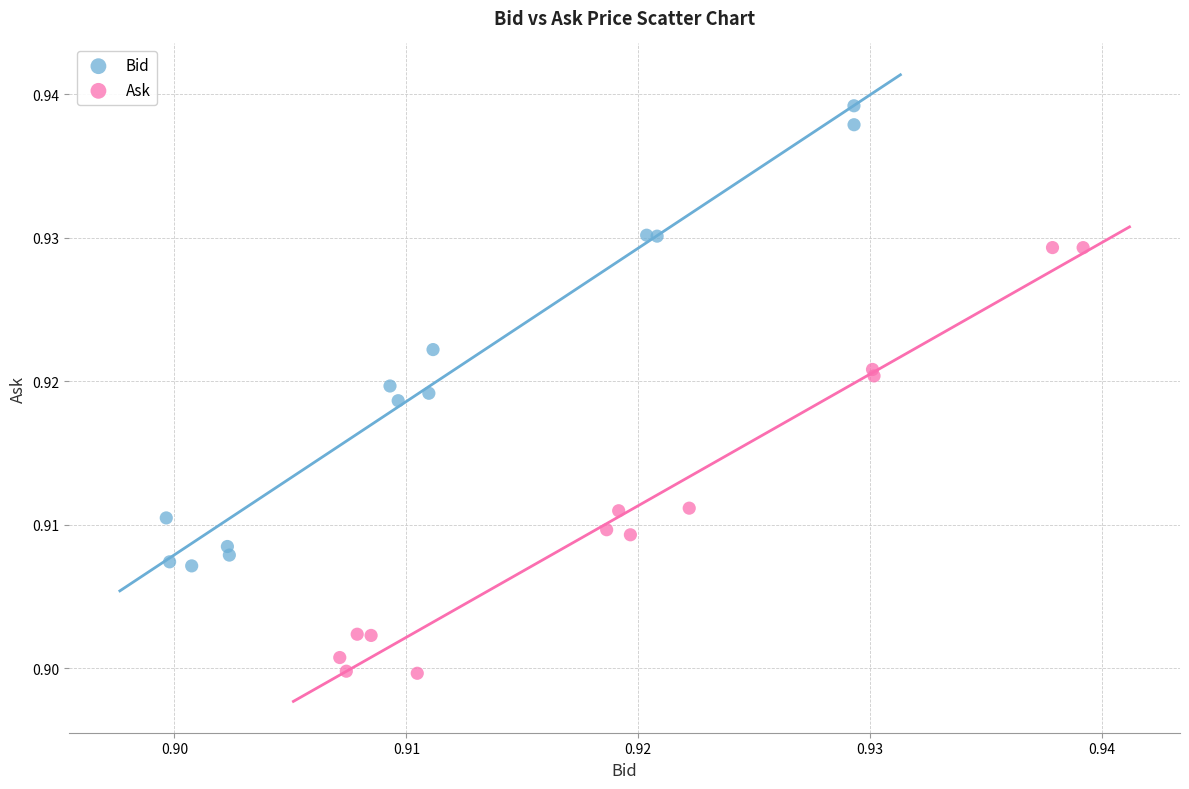

Which series has the largest Y range (max minus min)?

Bid